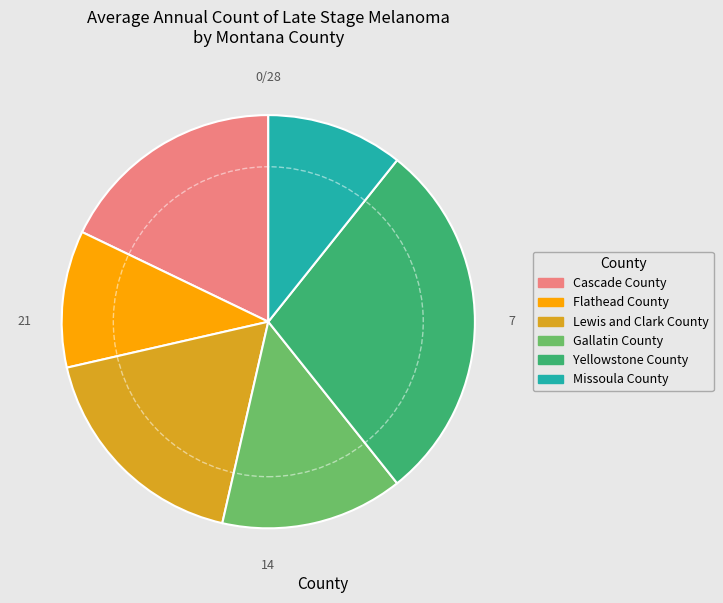

Do Gallatin County and Missoula County together represent more than half of the pie?

No